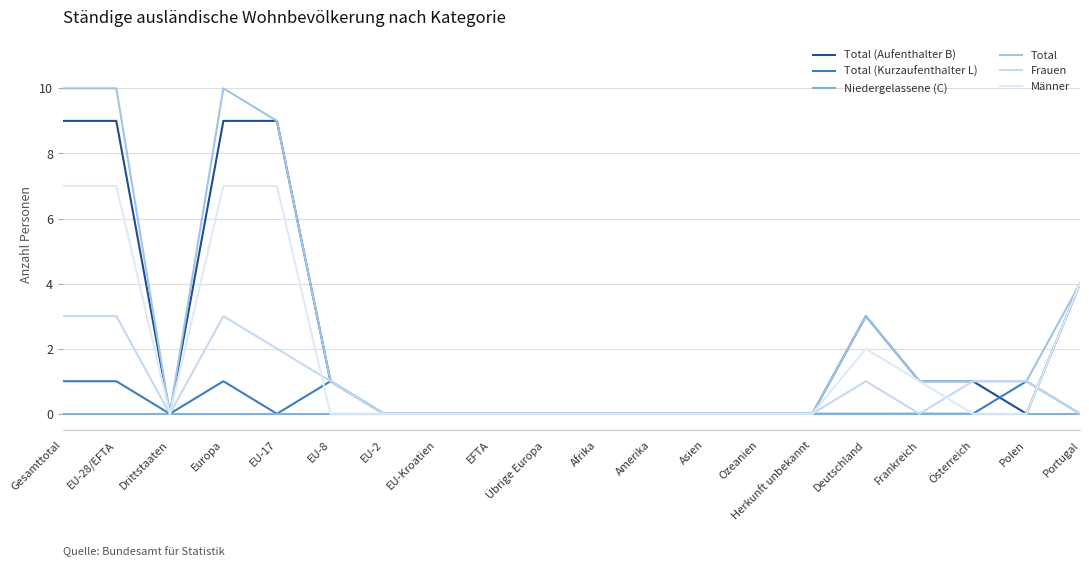

Does the chart display data point markers on the line(s)?

No